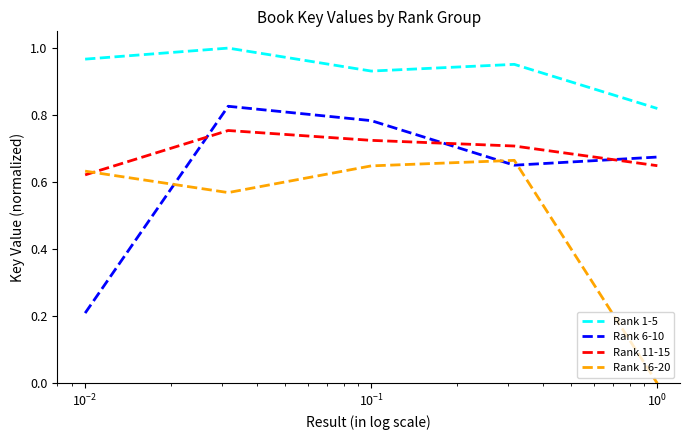

Which series has the largest total across all categories?

Rank 1-5